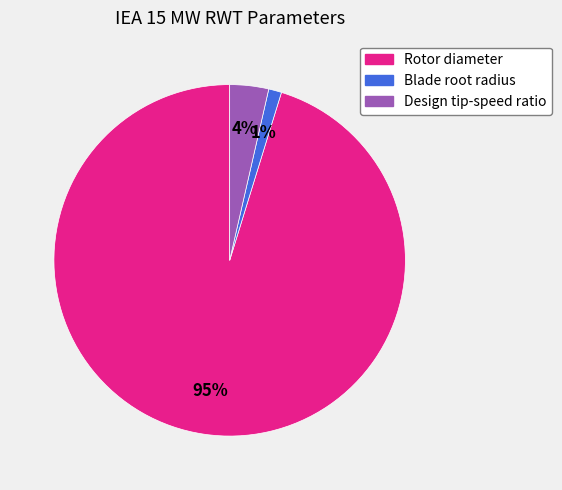

Is the sum of Design tip-speed ratio and Rotor diameter greater than half?

Yes